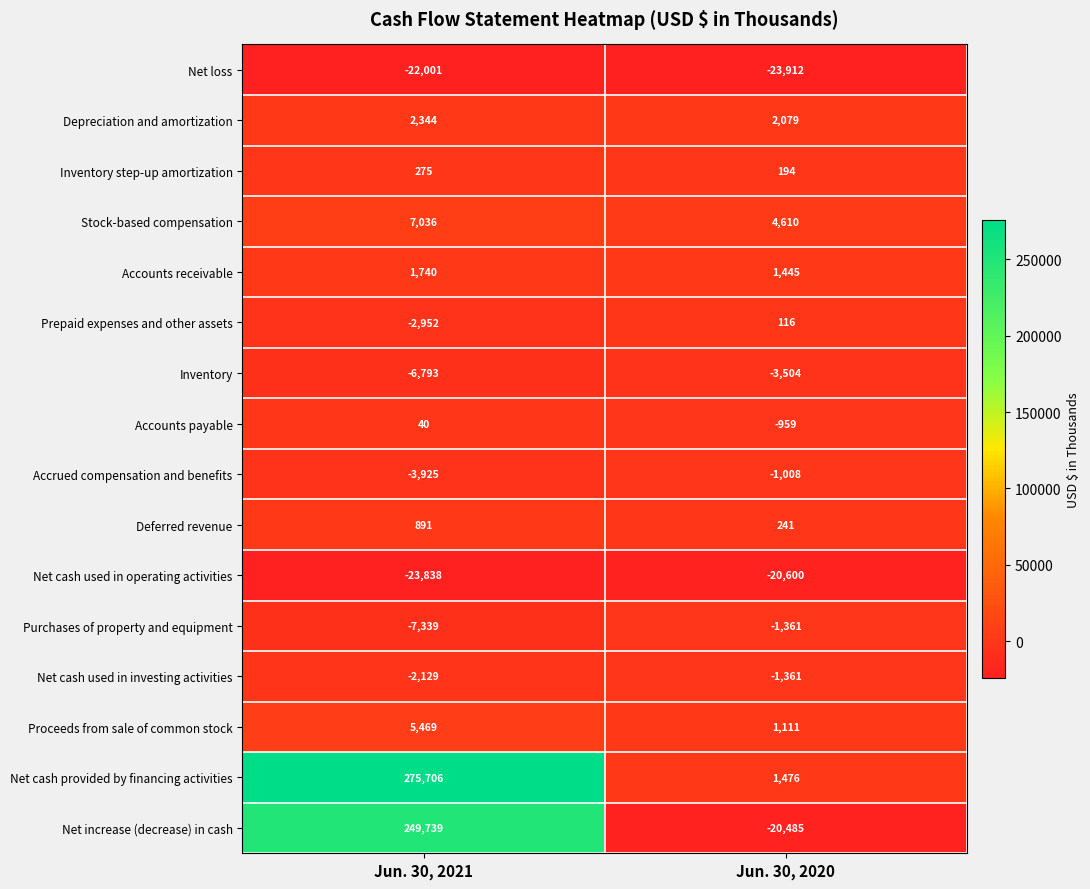

At Jun. 30, 2021, list the series in order from smallest to largest.

Net cash used in operating activities, Net loss, Purchases of property and equipment, Inventory, Accrued compensation and benefits, Prepaid expenses and other assets, Net cash used in investing activities, Accounts payable, Inventory step-up amortization, Deferred revenue, Accounts receivable, Depreciation and amortization, Proceeds from sale of common stock, Stock-based compensation, Net increase (decrease) in cash, Net cash provided by financing activities